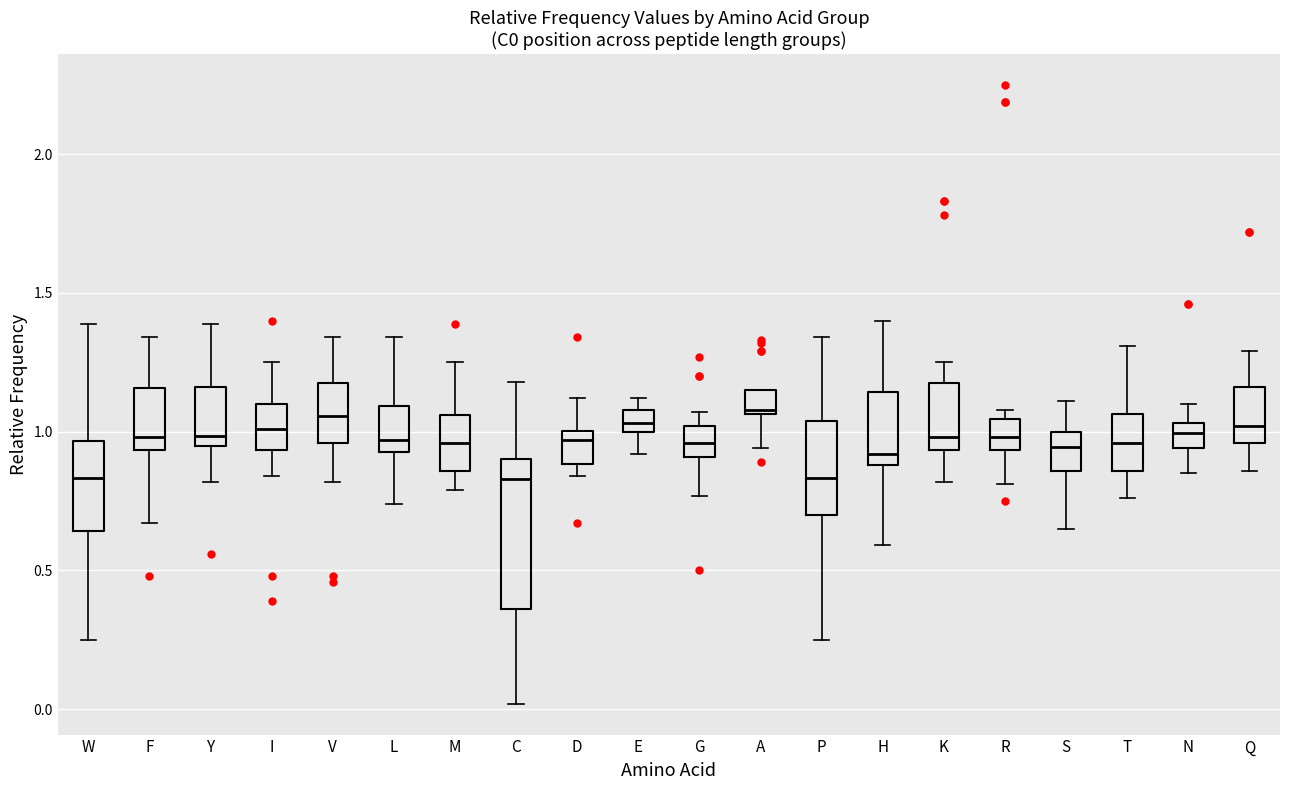

Which box is the tallest, from its lower edge to its upper edge?

C